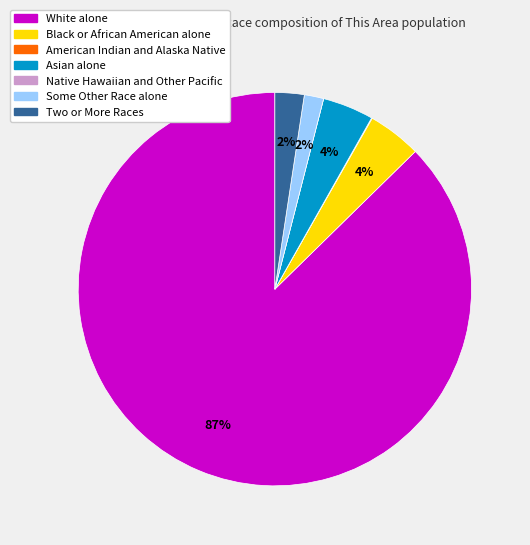

To the nearest percent, what is the combined percentage of Asian alone and Some Other Race alone?

6%